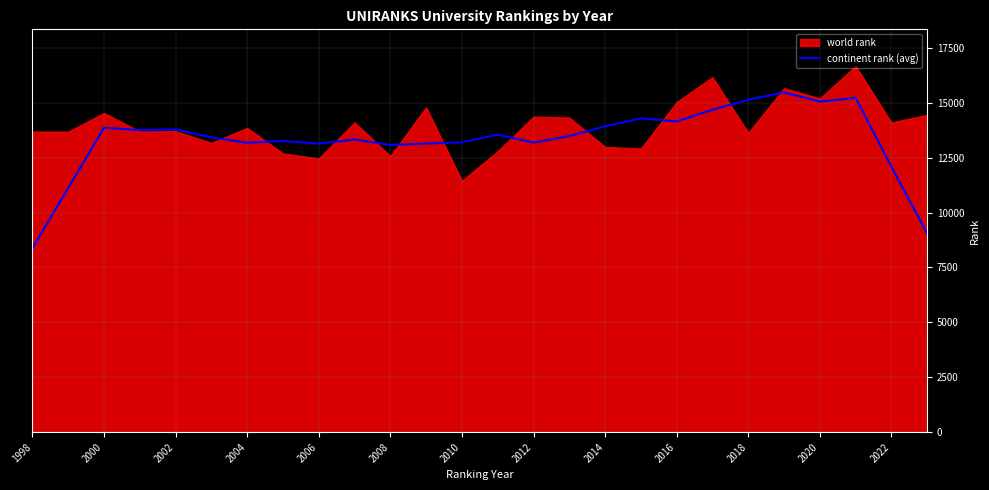

How many lines are shown in the chart?

1